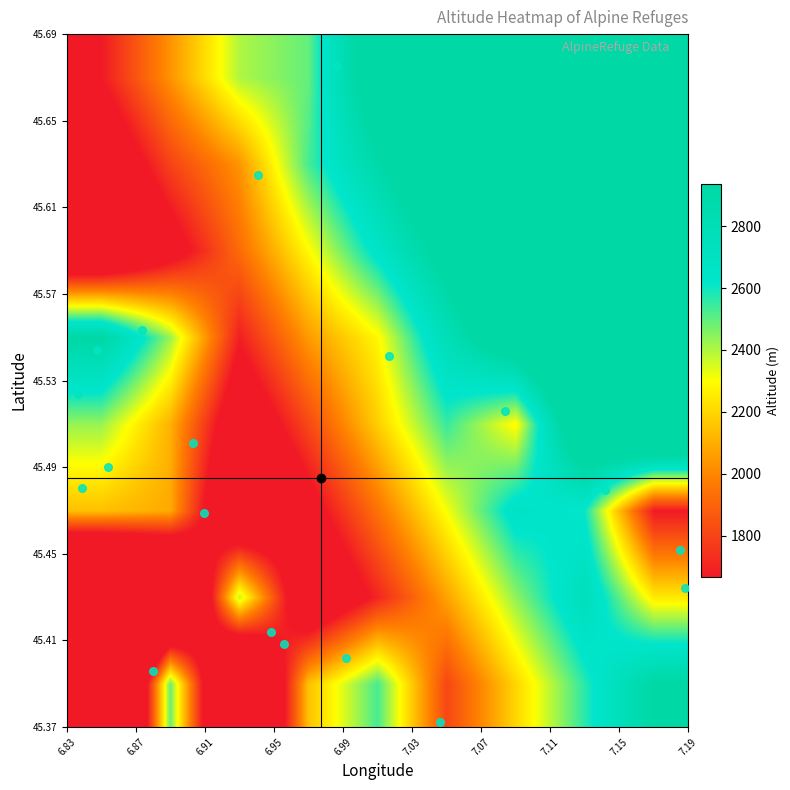

Reading left to right, extract all data points from this chart.

Rifugio Mario Bezzi a Valgrisenche: 45.5	7.0	2284.0
Chalet du Charvet: 45.4	6.9	2380.0
Refuge communal d Entre le Lac: 45.5	6.8	2146.0
Rifugio Guglielmo Jervis: 45.4	7.2	2250.0
Refuge de La Leisse: 45.4	6.9	2487.0
Chalet de la Sache: 45.5	6.9	2400.0
Hotel Le Lavachey: 45.5	6.9	2090.0
Refuge du Ruitor: 45.6	6.9	2038.0
Refuge de Turia: 45.6	6.9	2427.0
Rifugio Alberto Deffeyes: 45.7	7.0	2494.0
Chalet de Bonneval: 45.4	7.0	1810.0
Cabane des Roches: 45.5	6.8	2935.0
Ancien Refuge Regaud: 45.5	6.8	2460.0
Refuge du Carro: 45.4	7.1	2760.0
Chalet de la Sache d en Bas: 45.5	6.9	2110.0
Rifugio Citta di Chivasso: 45.5	7.1	2604.0
Refuge du Fond des Fours: 45.4	7.0	2530.0
Rifugio Gian Federico Benevolo: 45.5	7.1	2285.0
Rifugio Guido Muzio: 45.5	7.2	1667.0
Chalet du Riondet: 45.4	7.0	2150.0